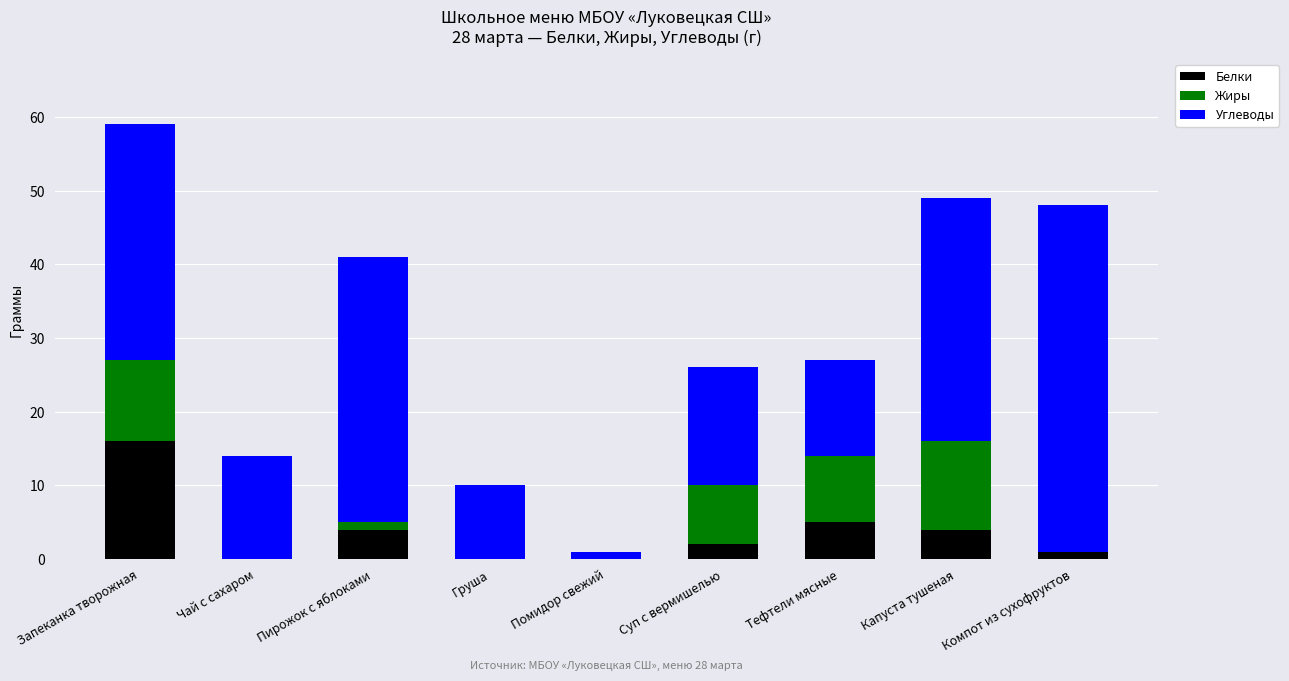

What is the sum of all Белки values?

32